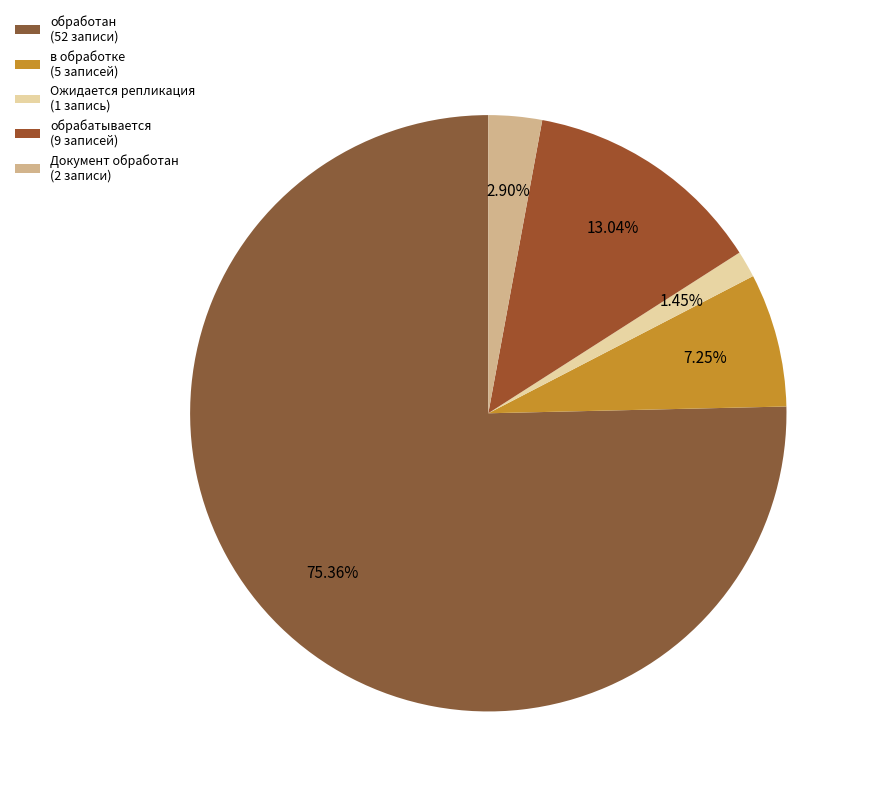

Count the number of slices in the pie.

5